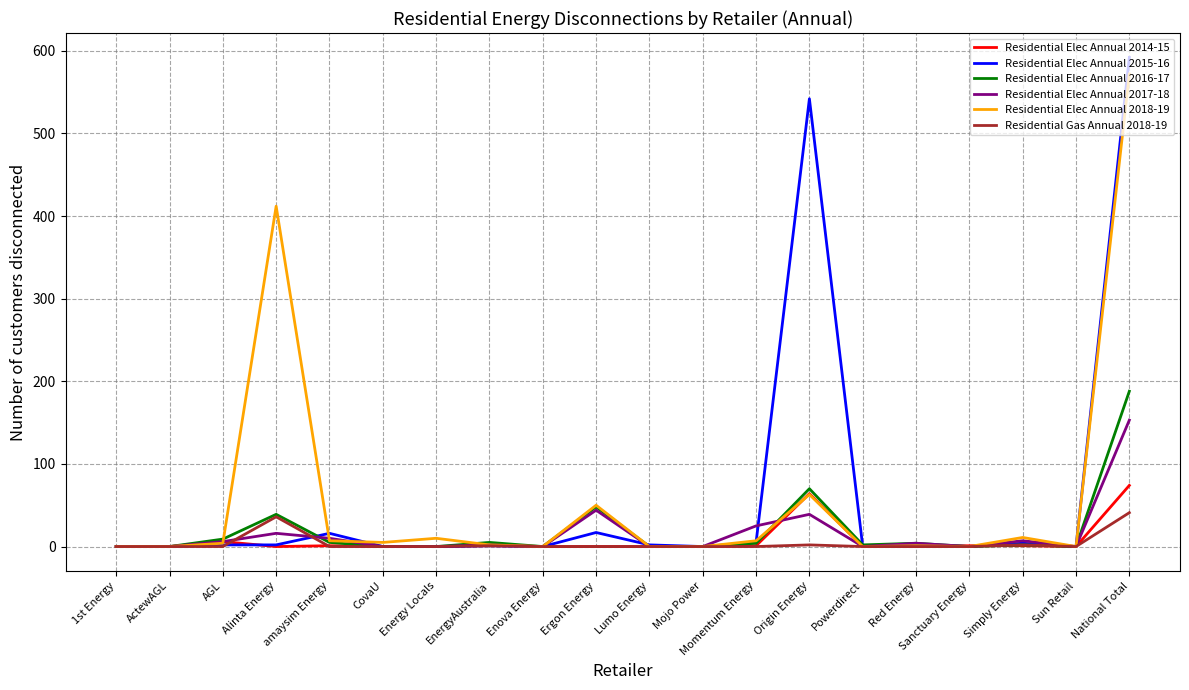

What is the difference between the highest and lowest values at Lumo Energy?

2